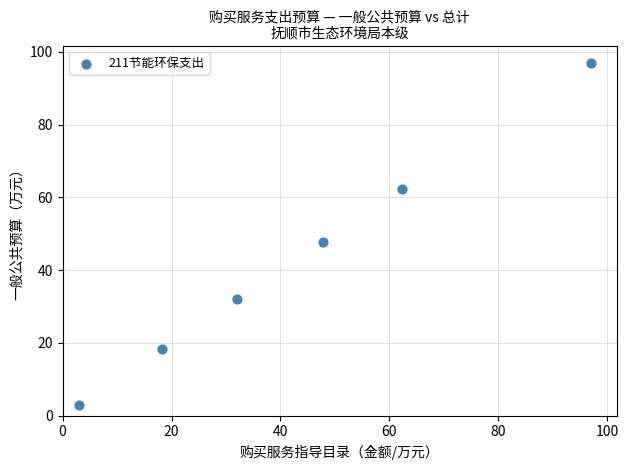

What Y value in the scatter plot is closest to 50?

47.8